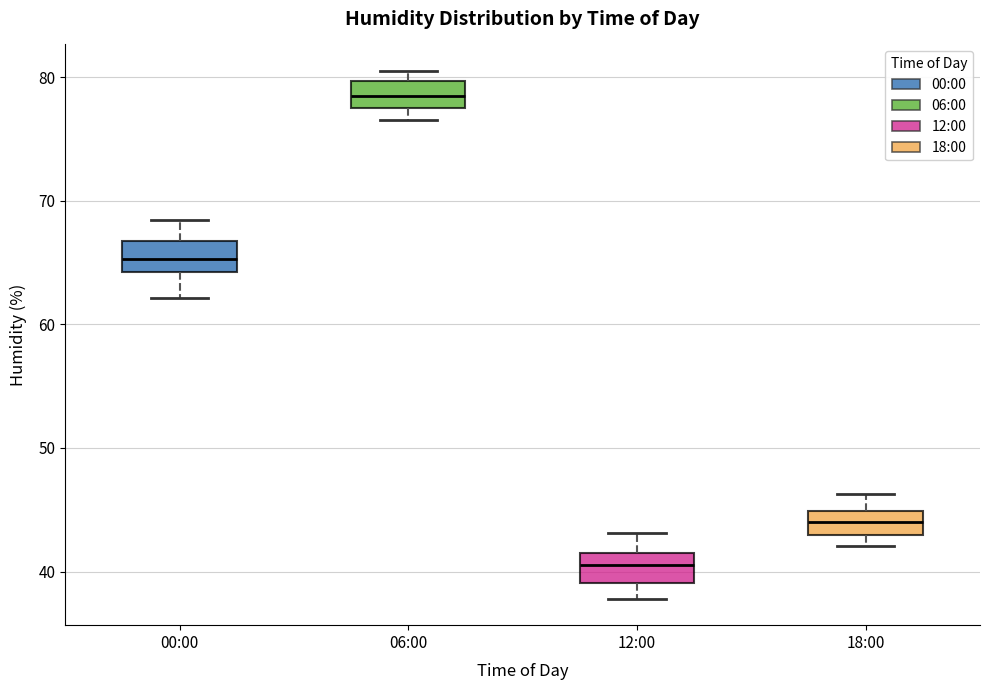

Which box's median line is the highest?

06:00